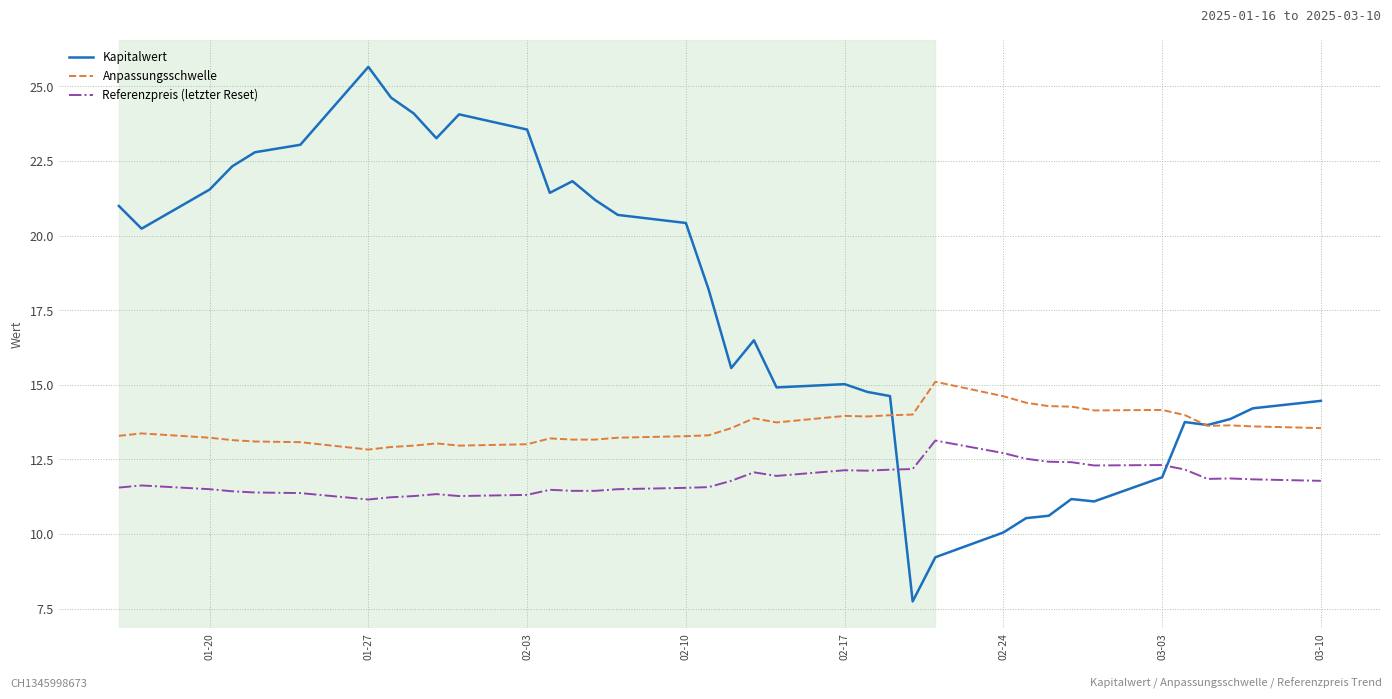

How many lines are shown in the chart?

3